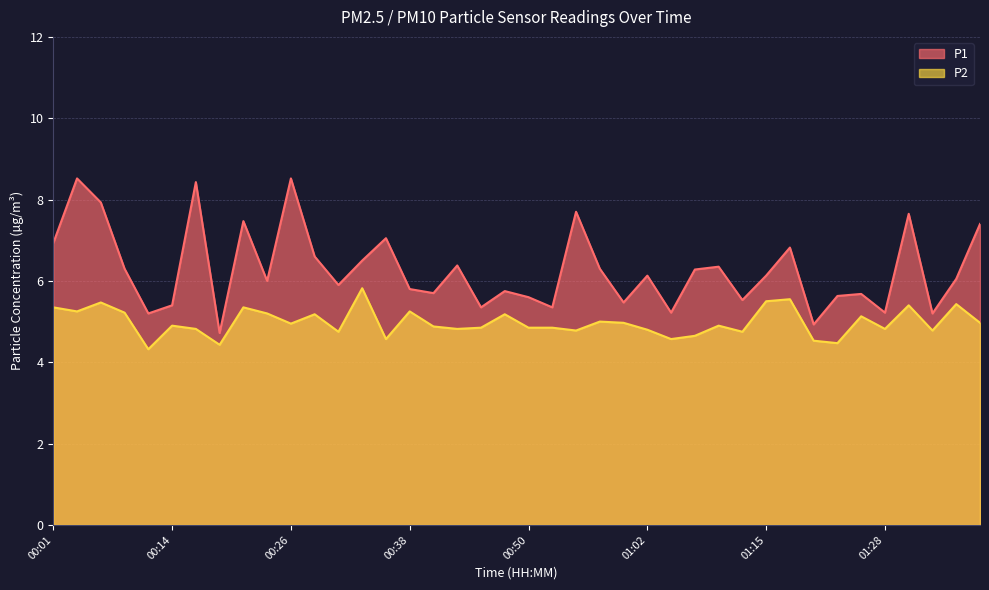

True or false: P2 and P1 cross at least once.

False